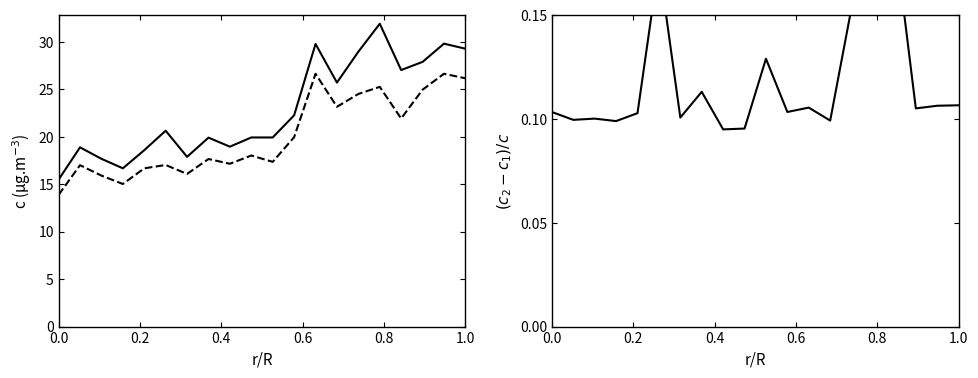

True or false: SDS_P1 and (SDS_P1 - SDS_P2) / SDS_P1 cross at least once.

False